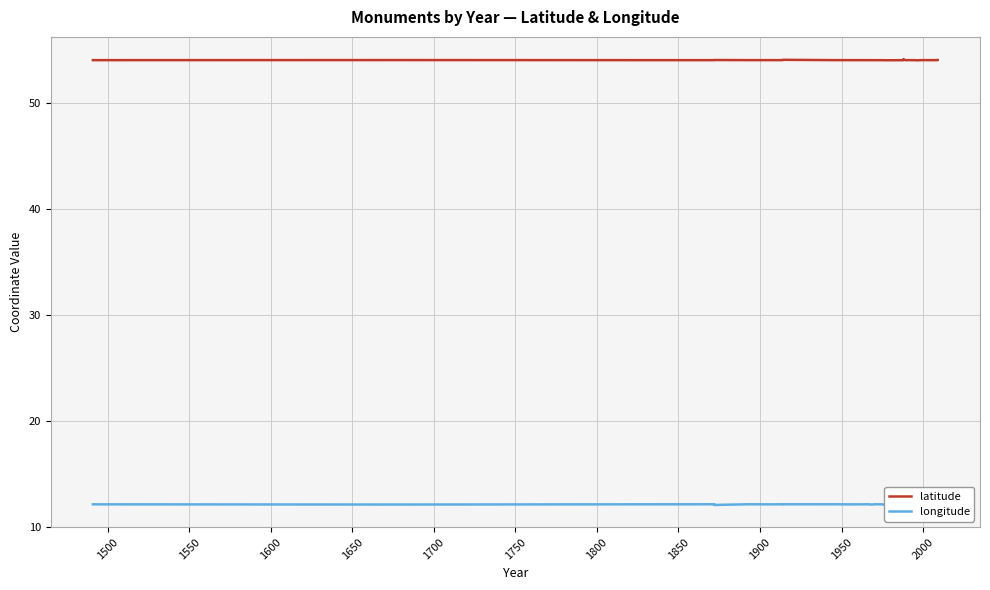

Is it true that longitude equals 8.0 at 1500?

False